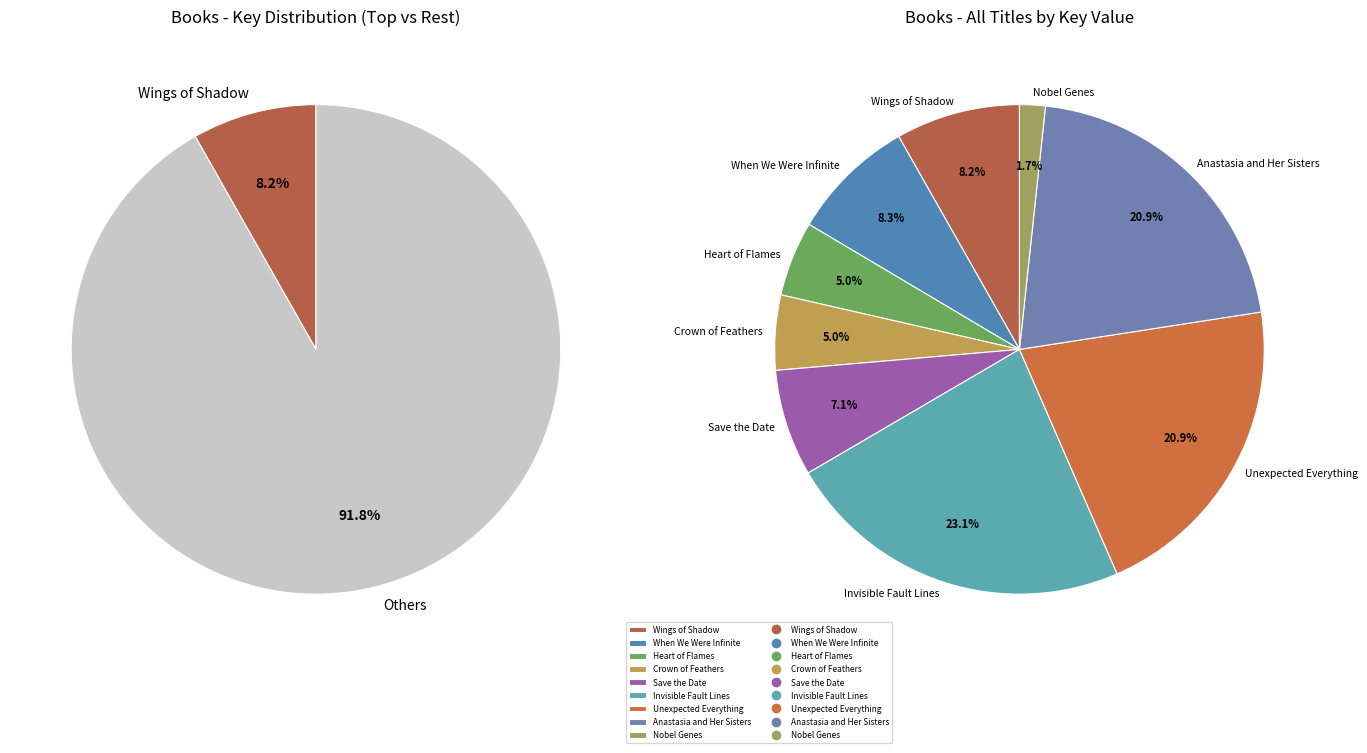

To the nearest percent, what is the combined percentage of Invisible Fault Lines and When We Were Infinite?

31%